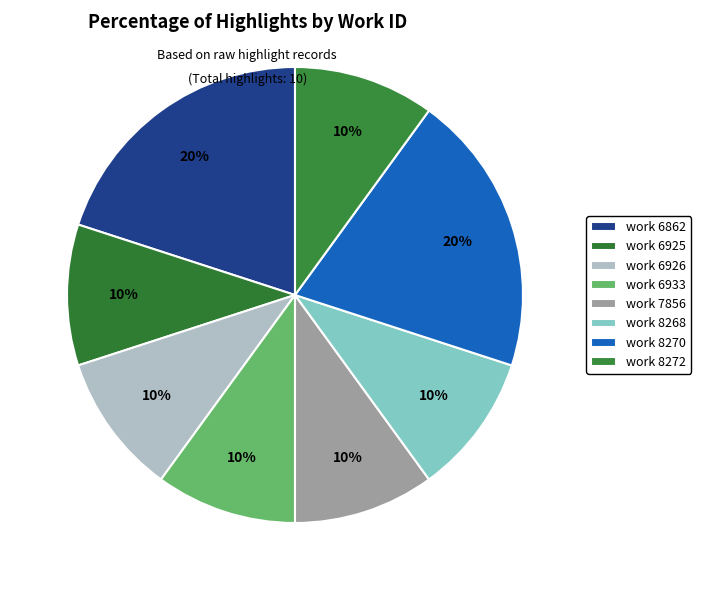

Count the number of slices in the pie.

8